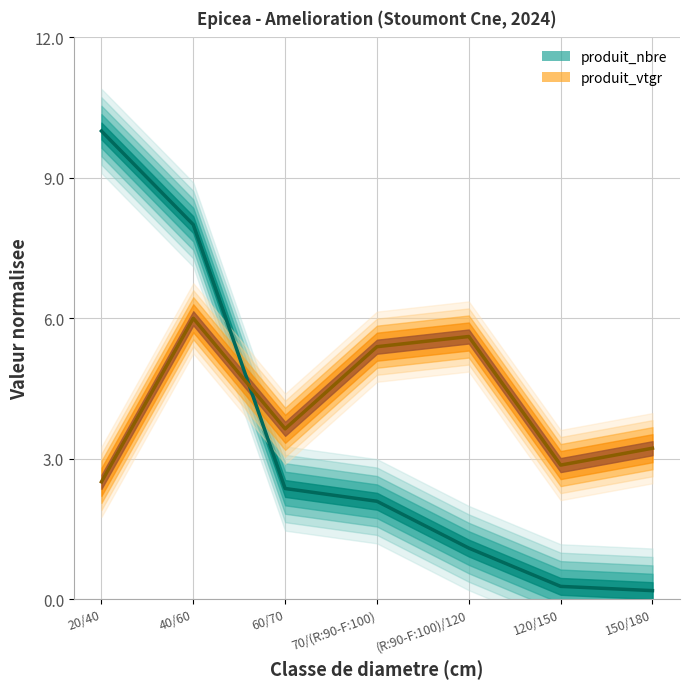

What is the label of the 4th point from the left?

70/(R:90-F:100)